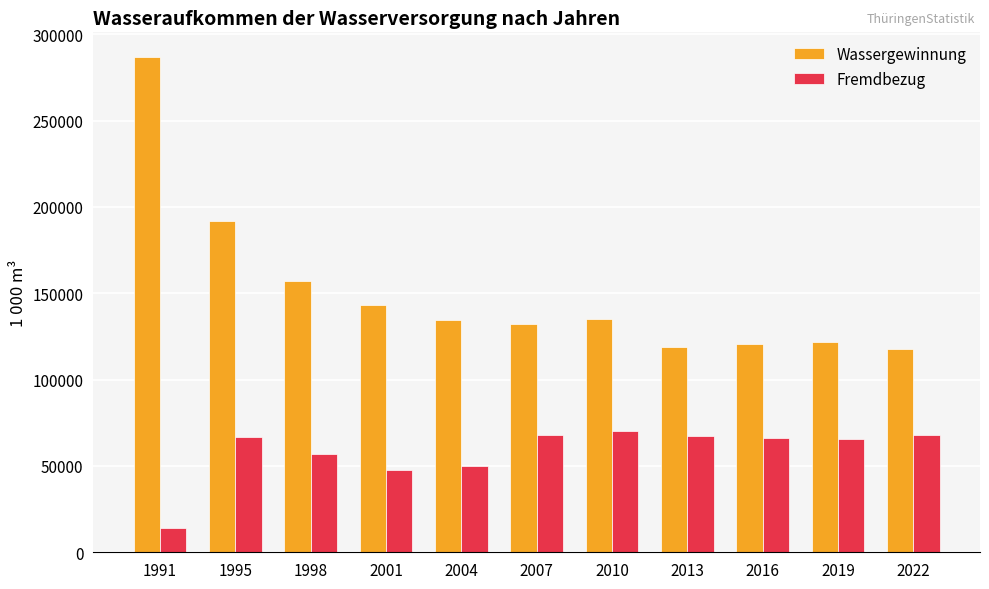

Is it true that Wassergewinnung equals 142938 at 2001?

True